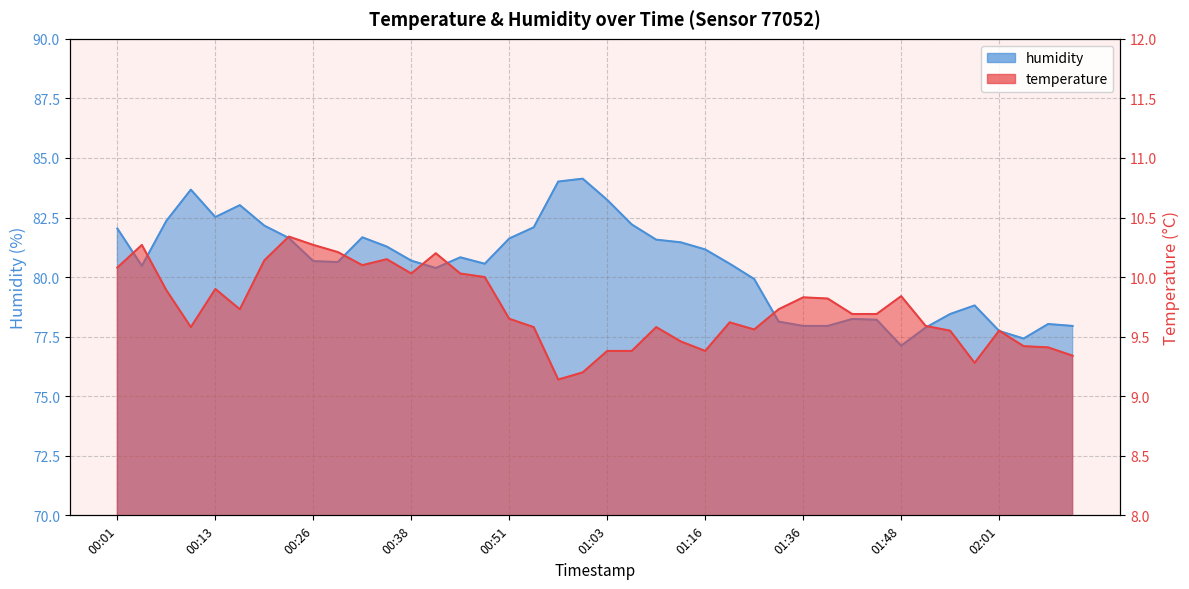

What is the sum of the humidity values at 00:23 and 00:38?

162.3